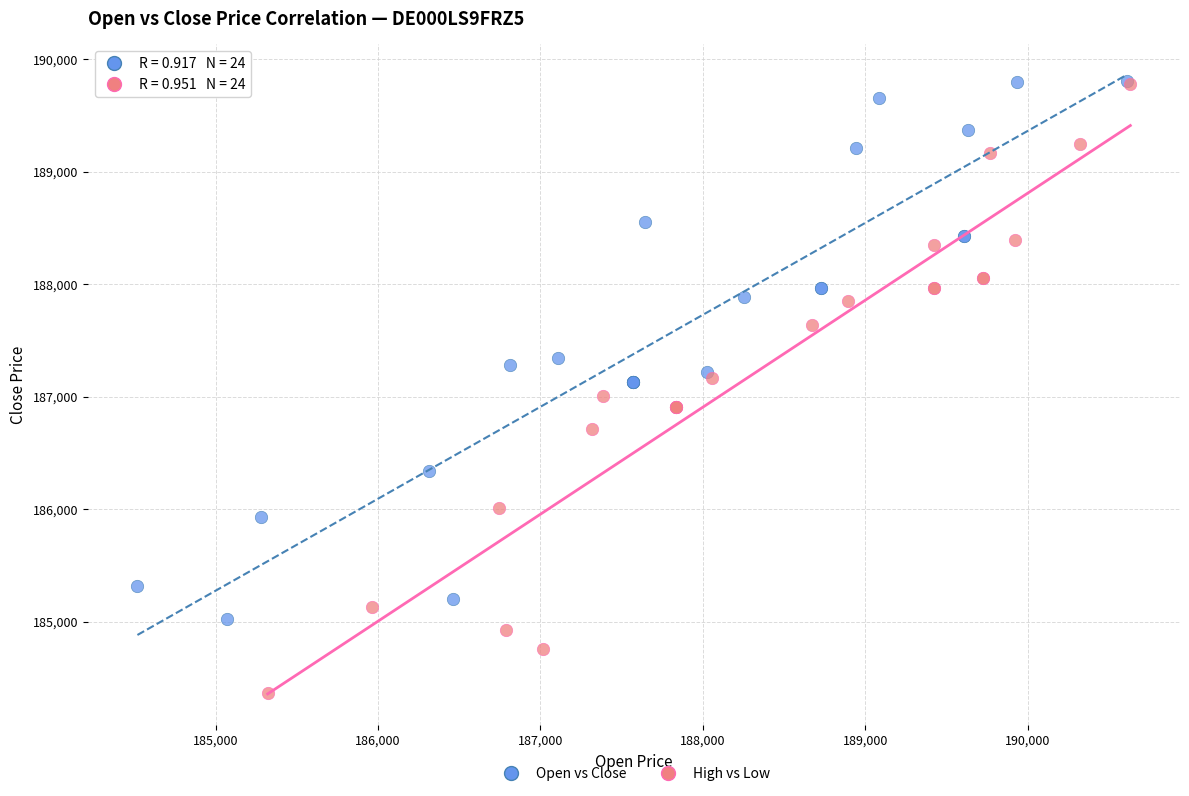

Which series has the widest spread of Y values?

High vs Low